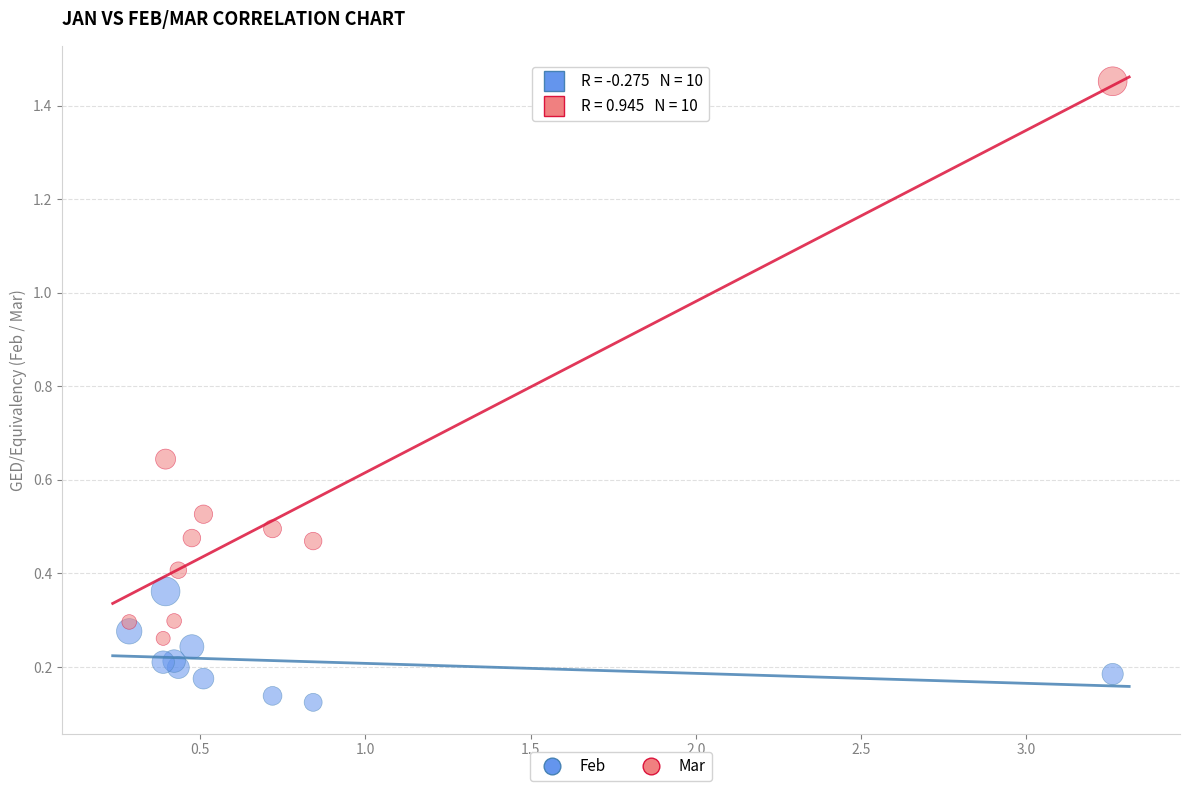

What are all the series names shown in the legend?

Feb, Mar